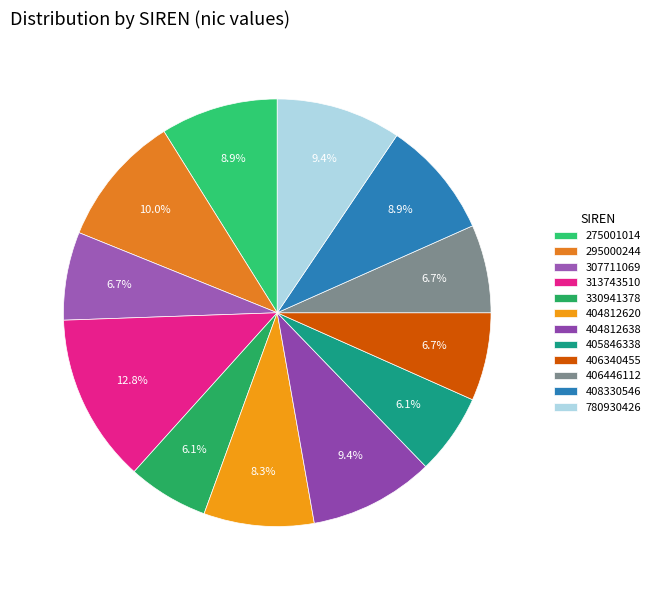

To the nearest percent, what is the difference between the 295000244 and 780930426 slice percentages?

1%